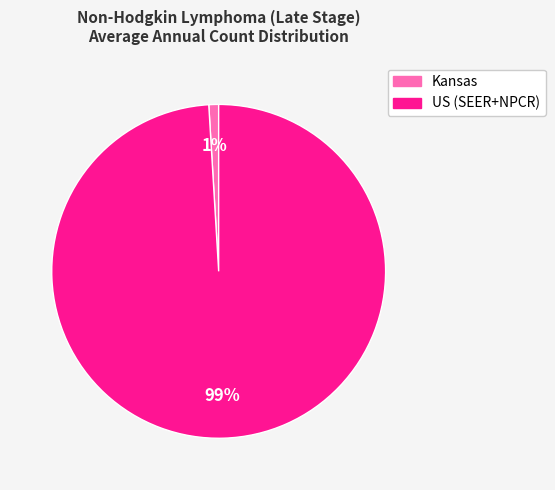

How many slices are in this pie chart?

2